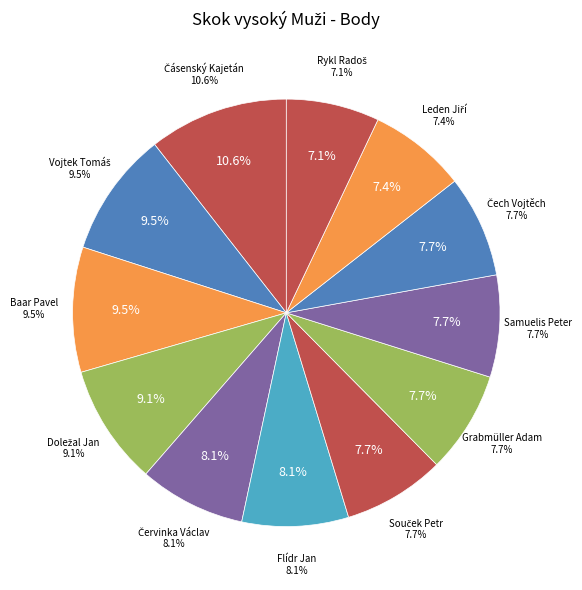

Which has a higher value, Červinka Václav or Vojtek Tomáš?

Vojtek Tomáš